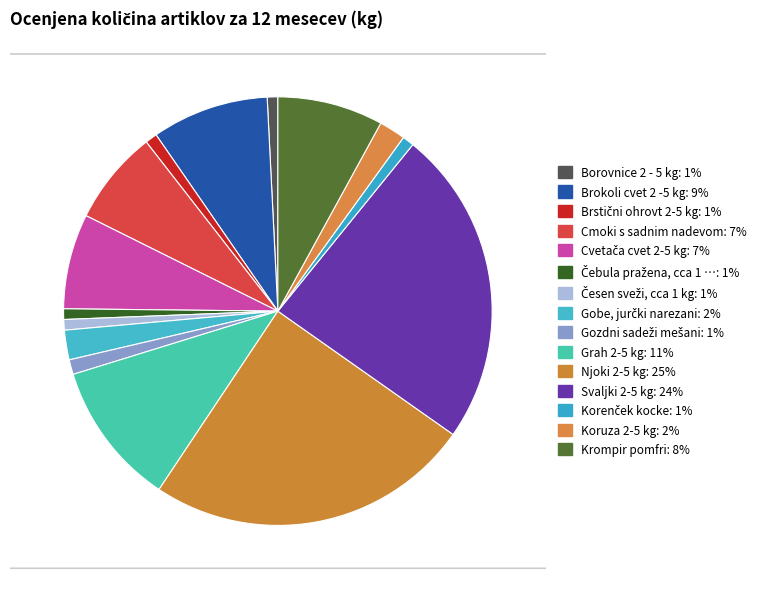

Which slice is the smallest?

Borovnice 2 - 5 kg